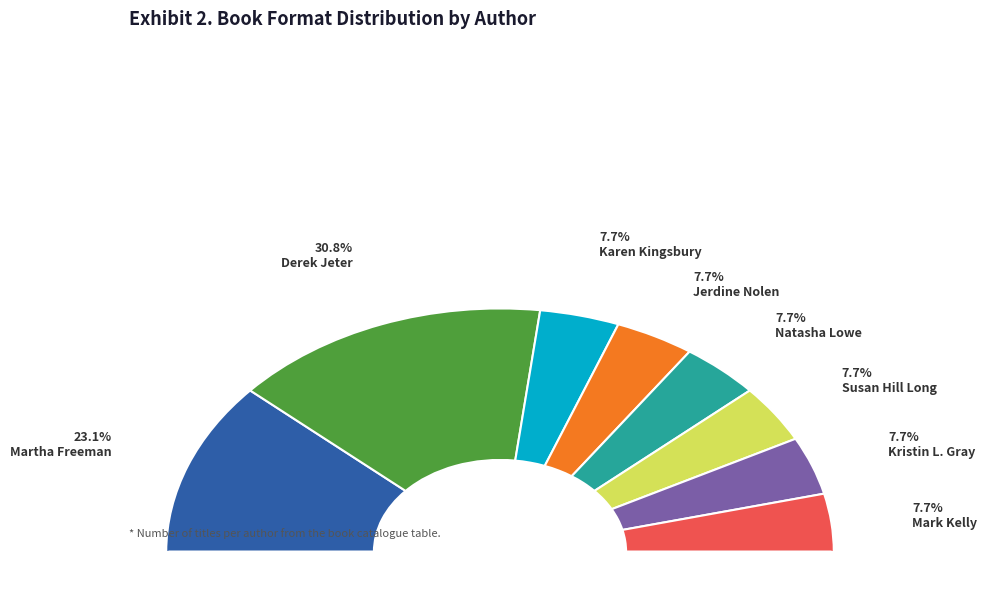

Does Natasha Lowe account for over 50% of the chart?

No